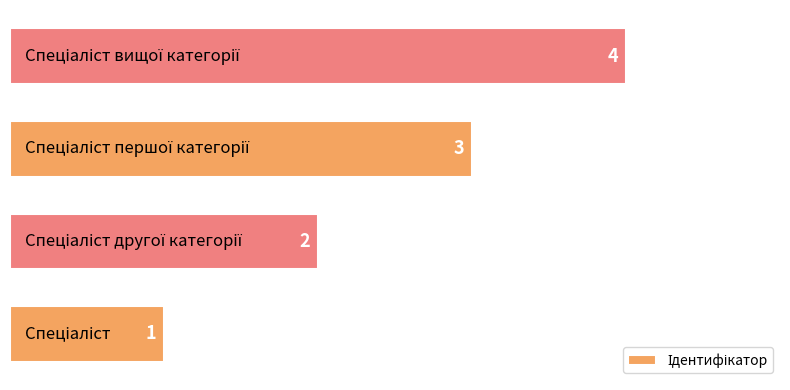

What is the difference between the maximum and minimum values?

3